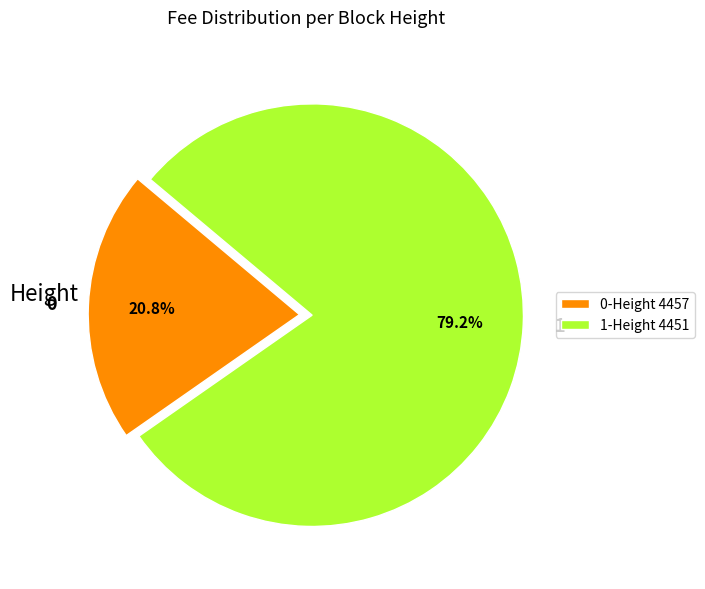

What portion of the pie excludes 1?

20.8%